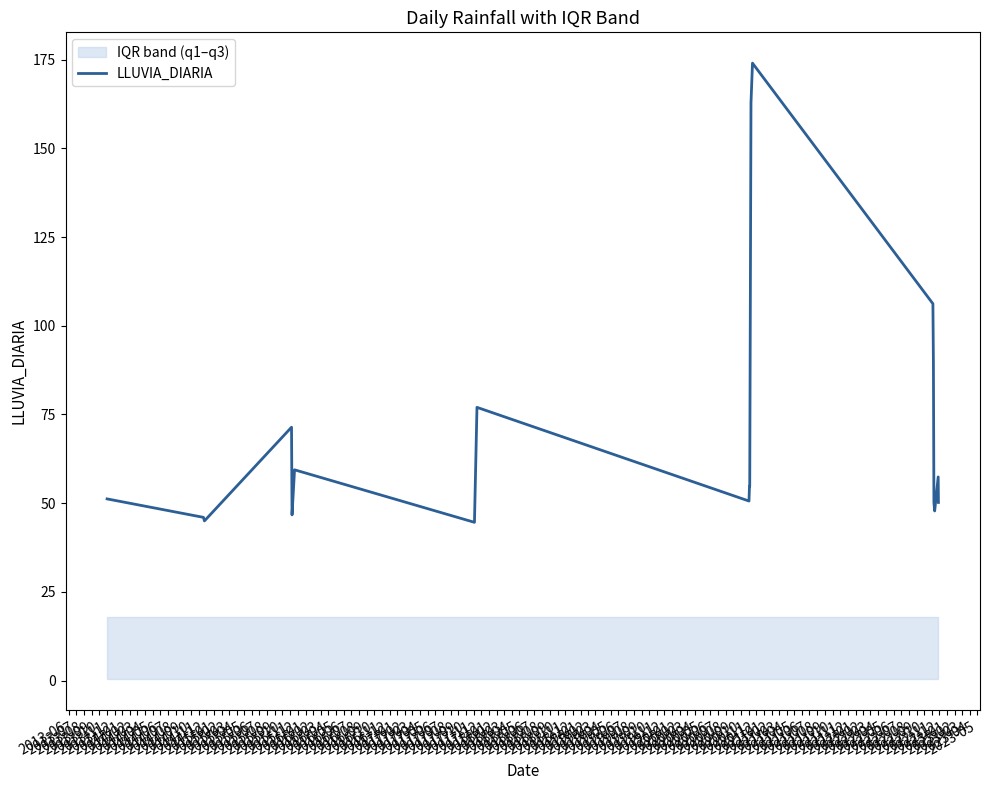

What is the lowest value of the LLUVIA_DIARIA series?

44.6